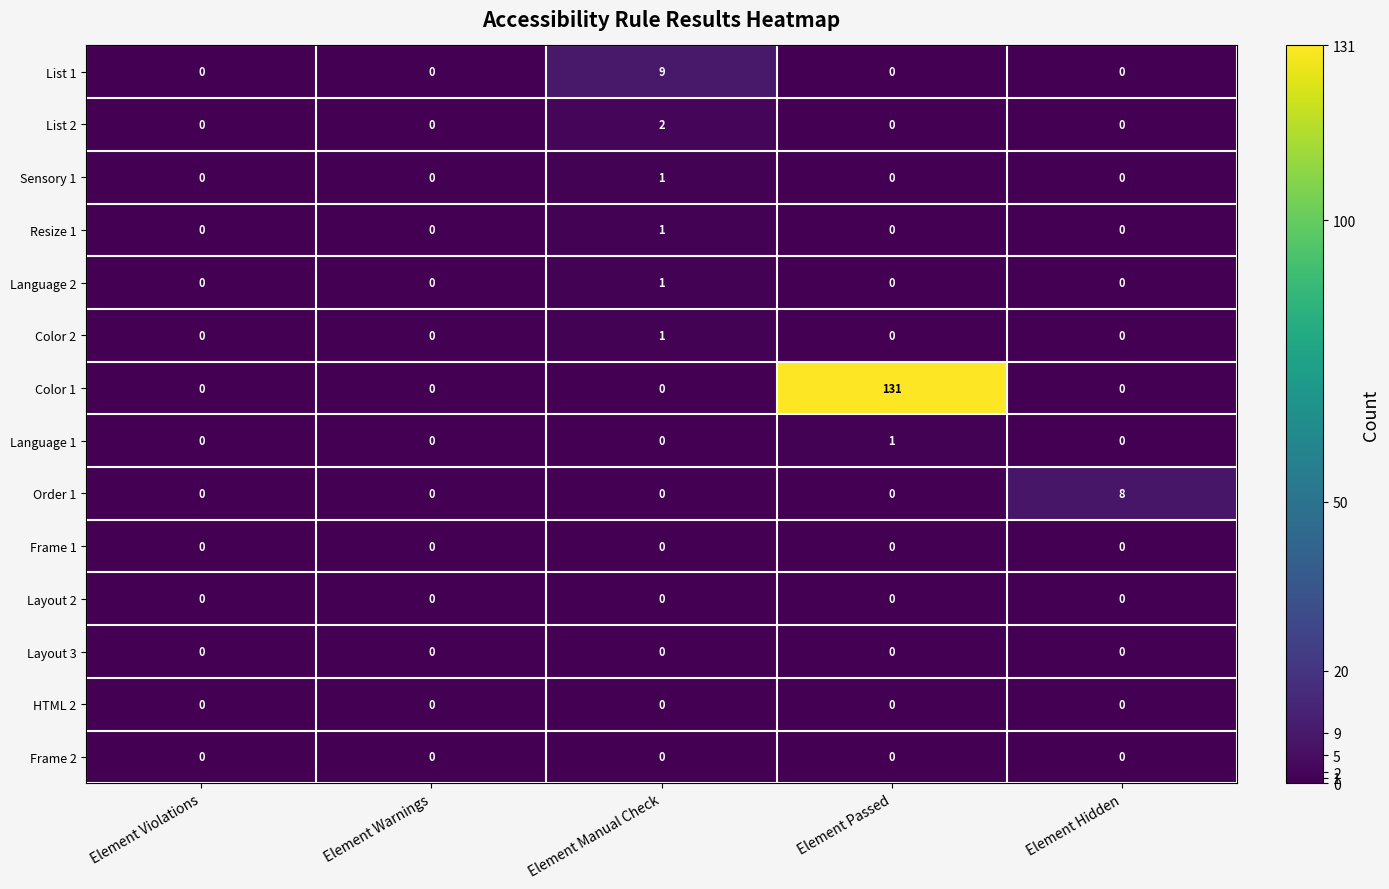

Is it true that Order 1 equals 0 at Element Violations?

True